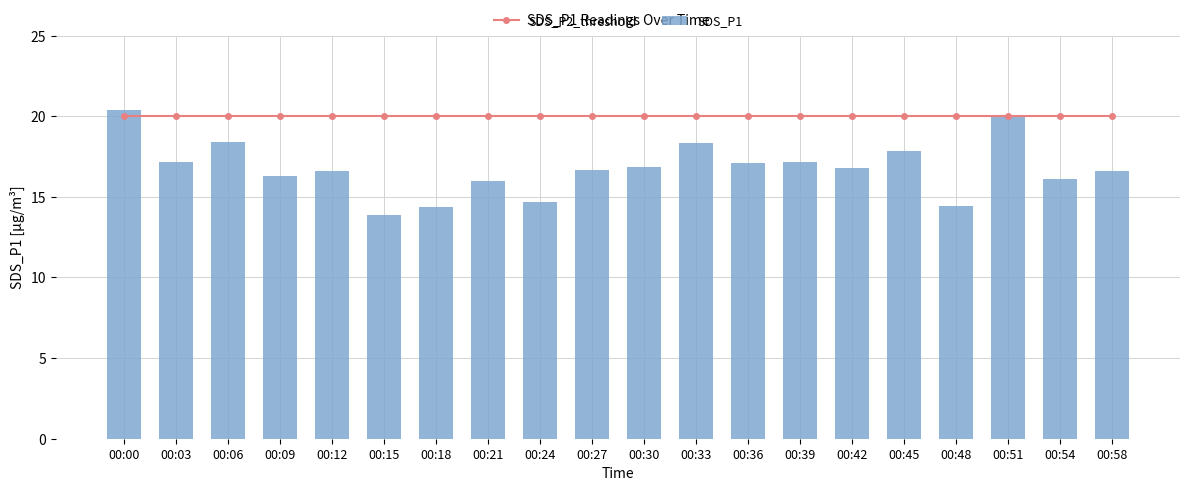

List the labels in order of SDS_P2_threshold value, largest first.

00:00, 00:03, 00:06, 00:09, 00:12, 00:15, 00:18, 00:21, 00:24, 00:27, 00:30, 00:33, 00:36, 00:39, 00:42, 00:45, 00:48, 00:51, 00:54, 00:58